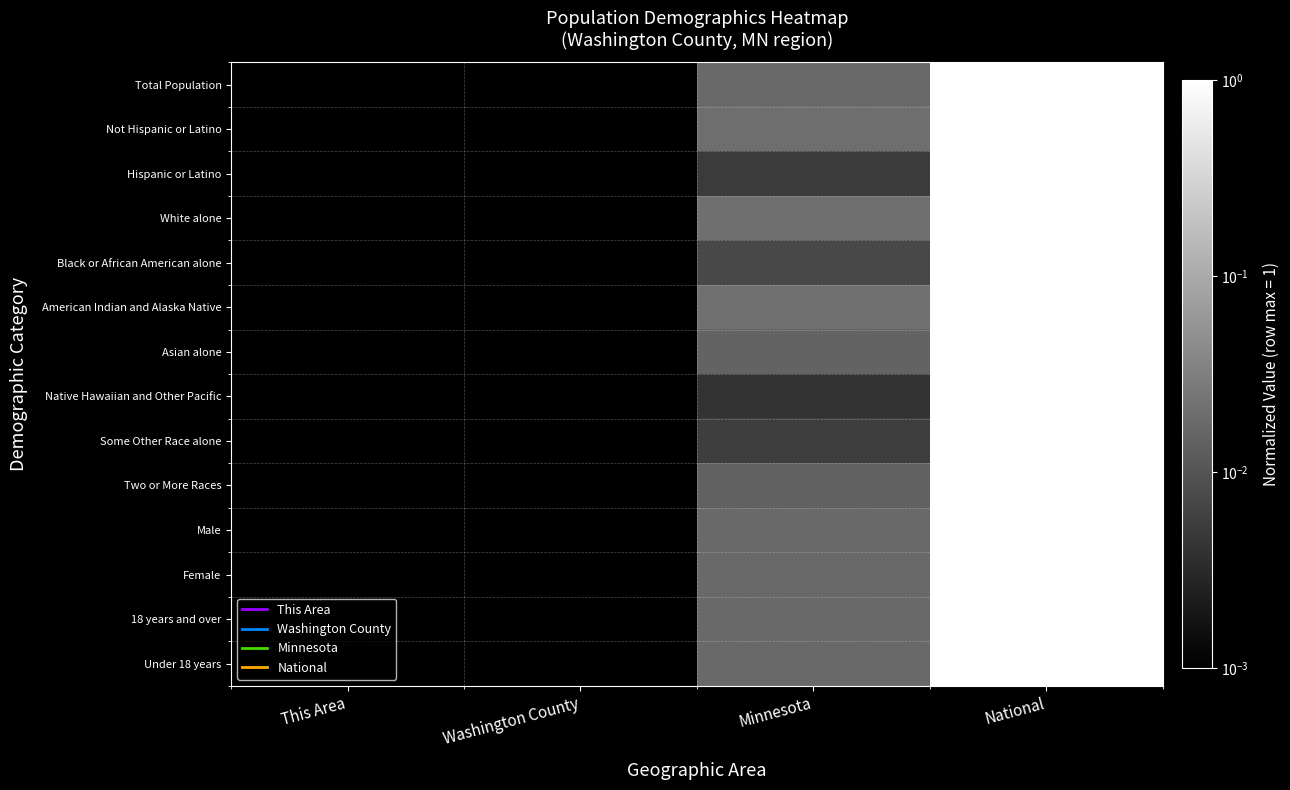

Rank the series by their maximum value, from highest to lowest.

Total Population, Not Hispanic or Latino, Hispanic or Latino, White alone, Black or African American alone, American Indian and Alaska Native, Asian alone, Native Hawaiian and Other Pacific, Some Other Race alone, Two or More Races, Male, Female, 18 years and over, Under 18 years